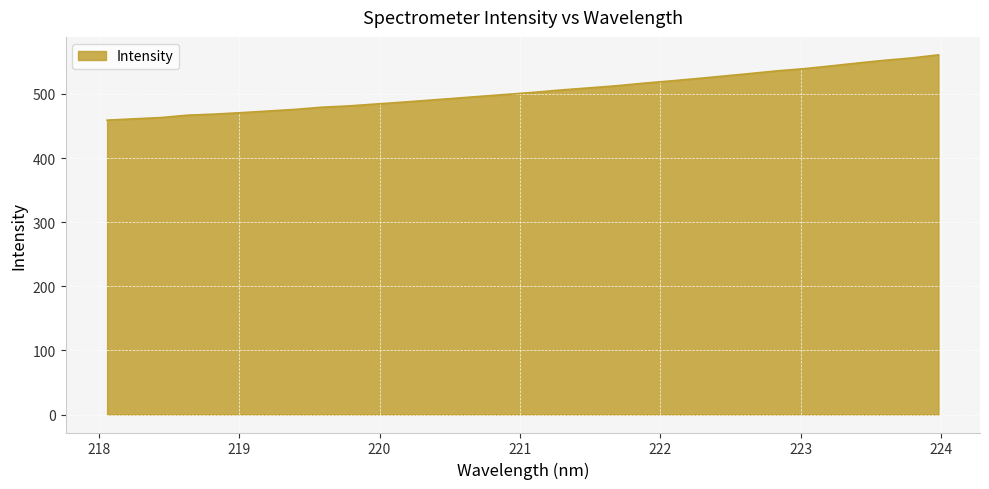

How many lines are shown in the chart?

1